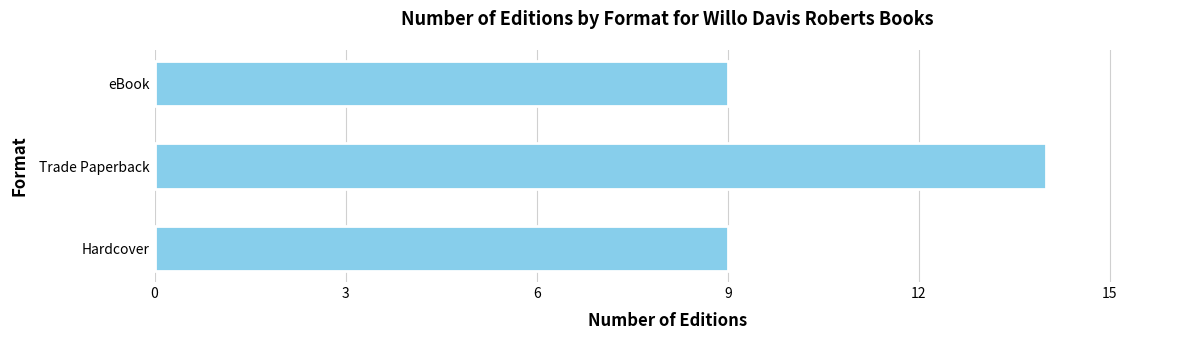

What is the difference between the values at eBook and Trade Paperback?

5